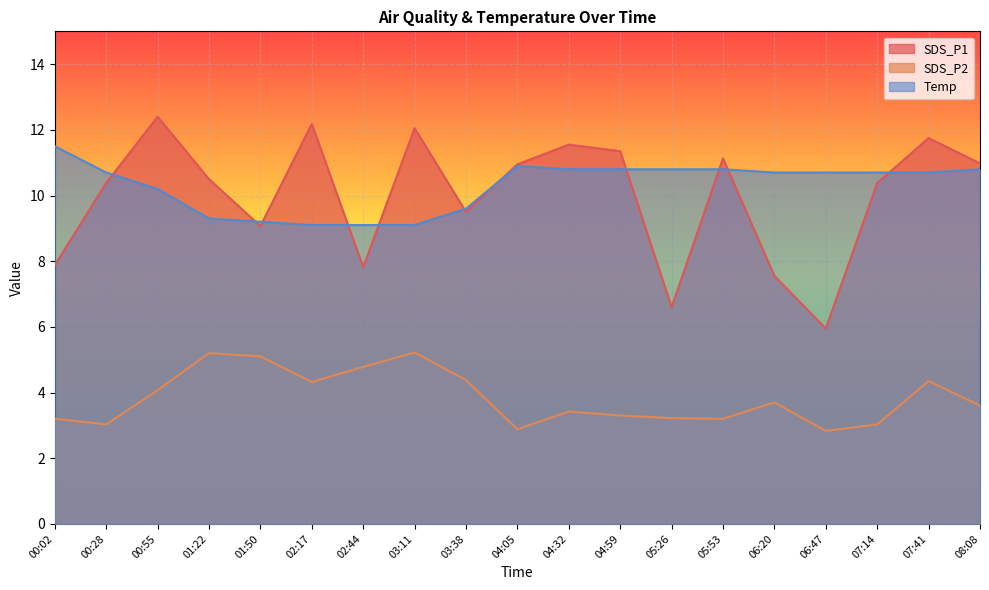

Between 00:02 and 00:55, which series saw the biggest shift?

SDS_P1